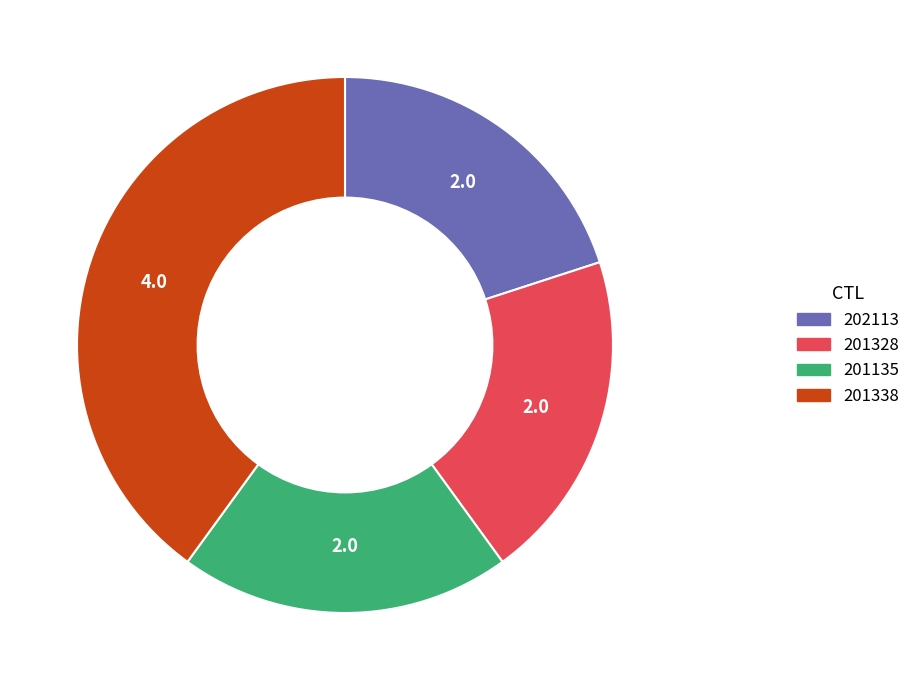

What is the largest slice in the pie chart?

201338